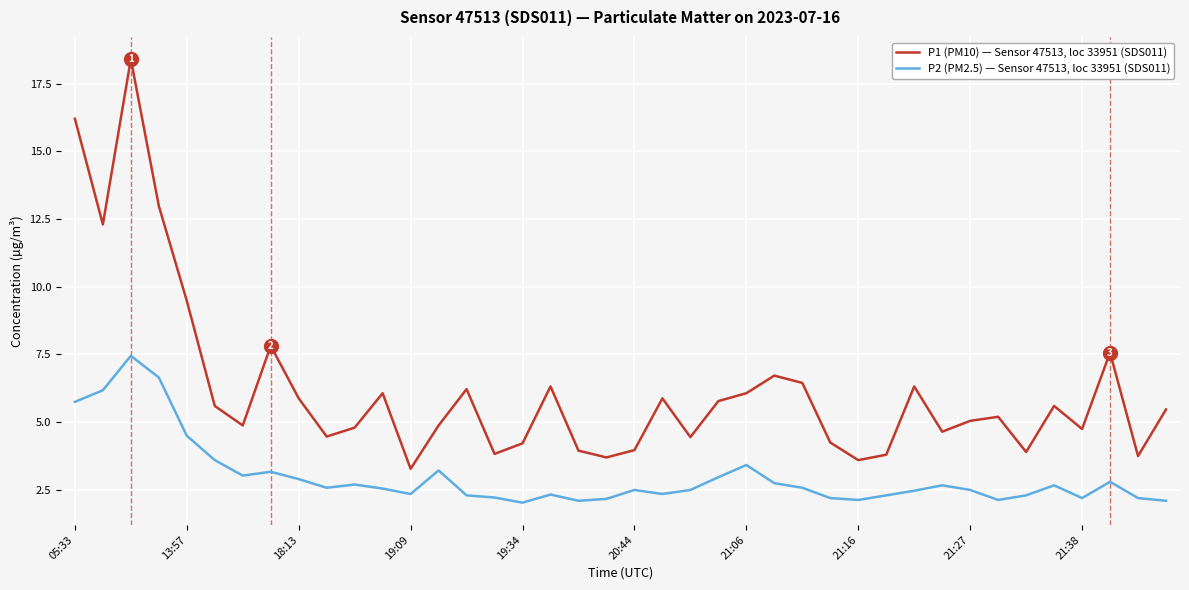

Rank the series by their average value, from lowest to highest.

P2 (PM2.5) — Sensor 47513, loc 33951 (SDS011), P1 (PM10) — Sensor 47513, loc 33951 (SDS011)